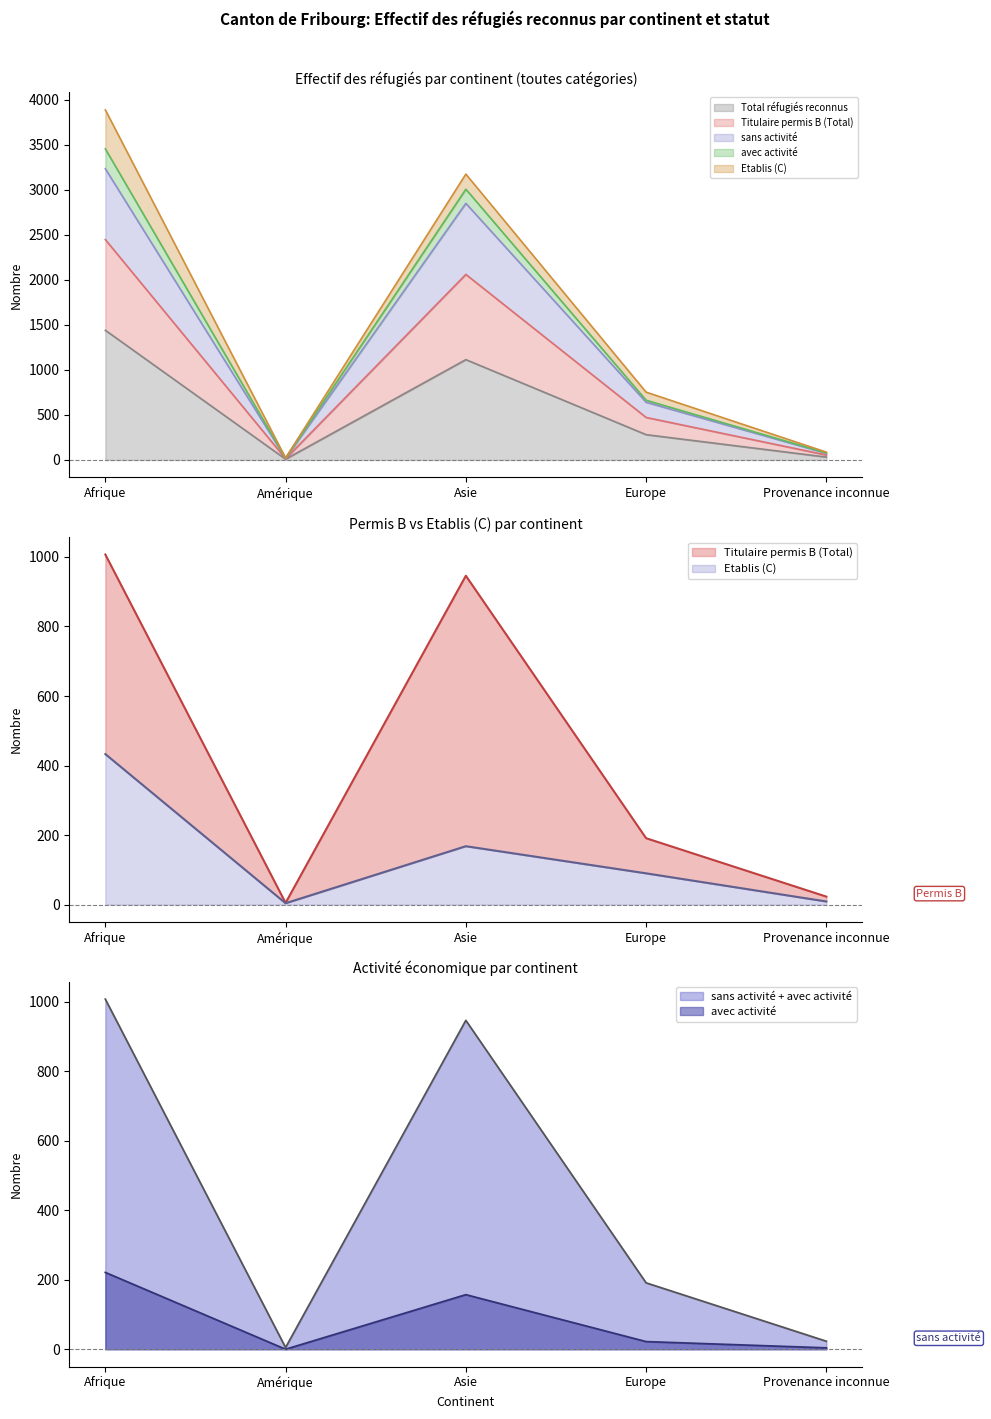

True or false: avec activité has more than 1 interior local peaks.

False